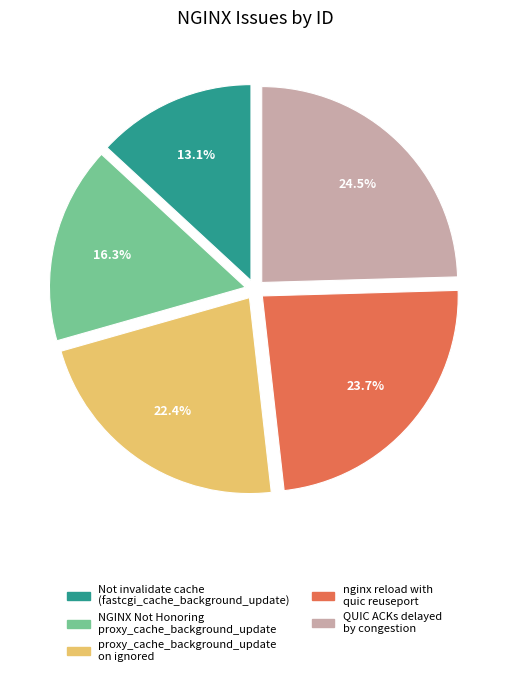

Is there a majority slice in this chart?

No